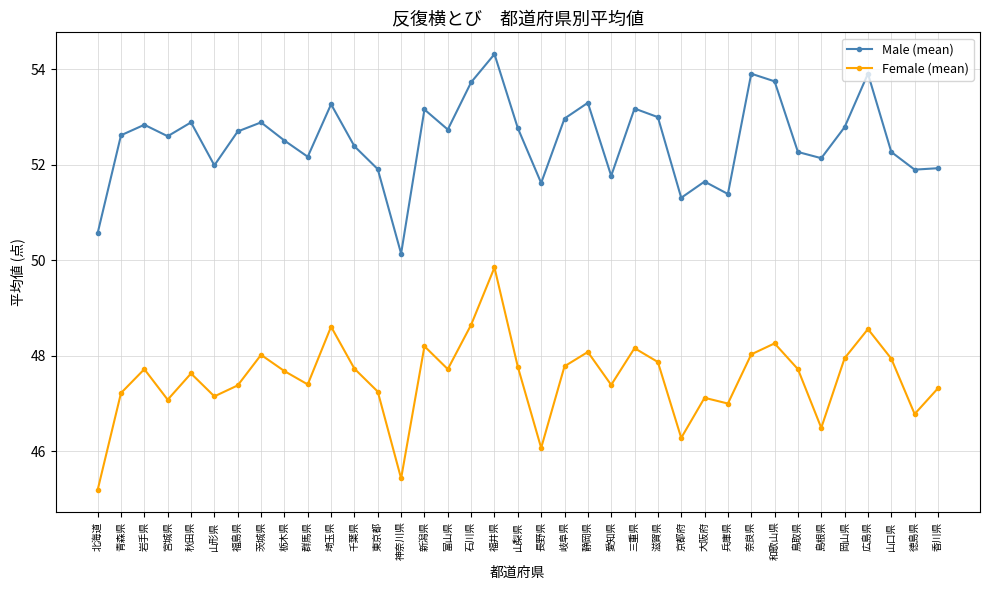

What is the label of the 5th point from the left?

秋田県